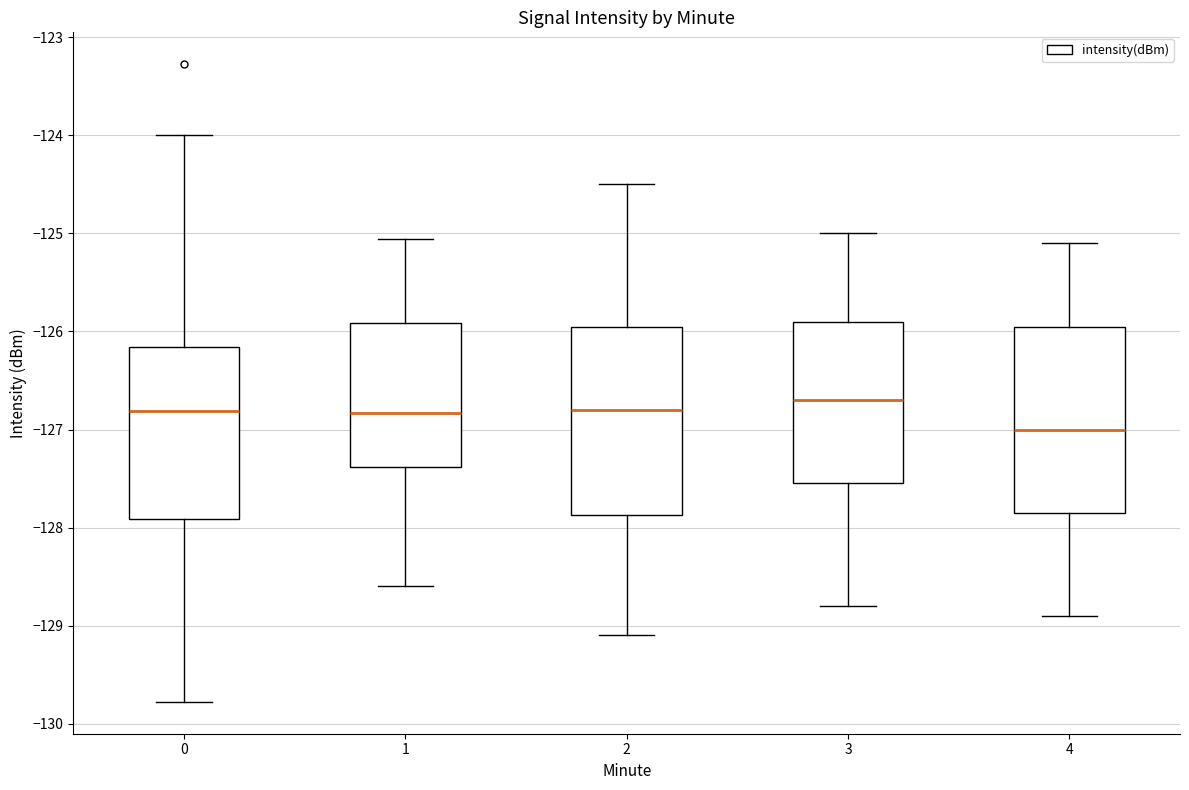

Reading left to right, transcribe this box plot: for each box, give where its median line is, the range the box spans, and where its two whiskers end, as read against the y-axis. The values are not printed on the chart, so give them approximately, as read against the axis.

0: median -126.8, box -127.9 to -126.2, whiskers -129.8 to -124.0
1: median -126.8, box -127.4 to -125.9, whiskers -128.6 to -125.1
2: median -126.8, box -127.9 to -125.9, whiskers -129.1 to -124.5
3: median -126.7, box -127.5 to -125.9, whiskers -128.8 to -125.0
4: median -127.0, box -127.8 to -125.9, whiskers -128.9 to -125.1